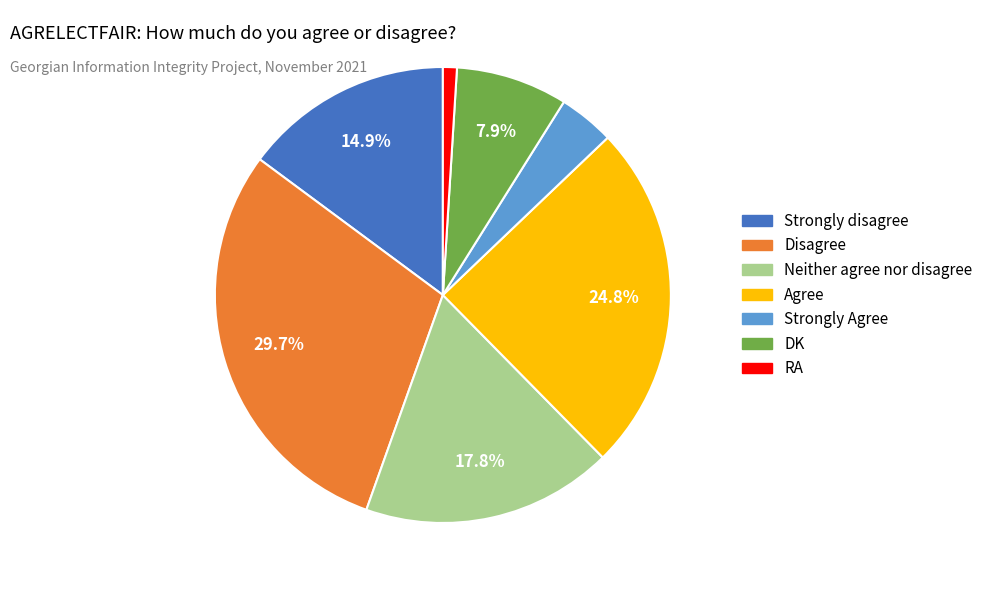

Is there a majority slice in this chart?

No